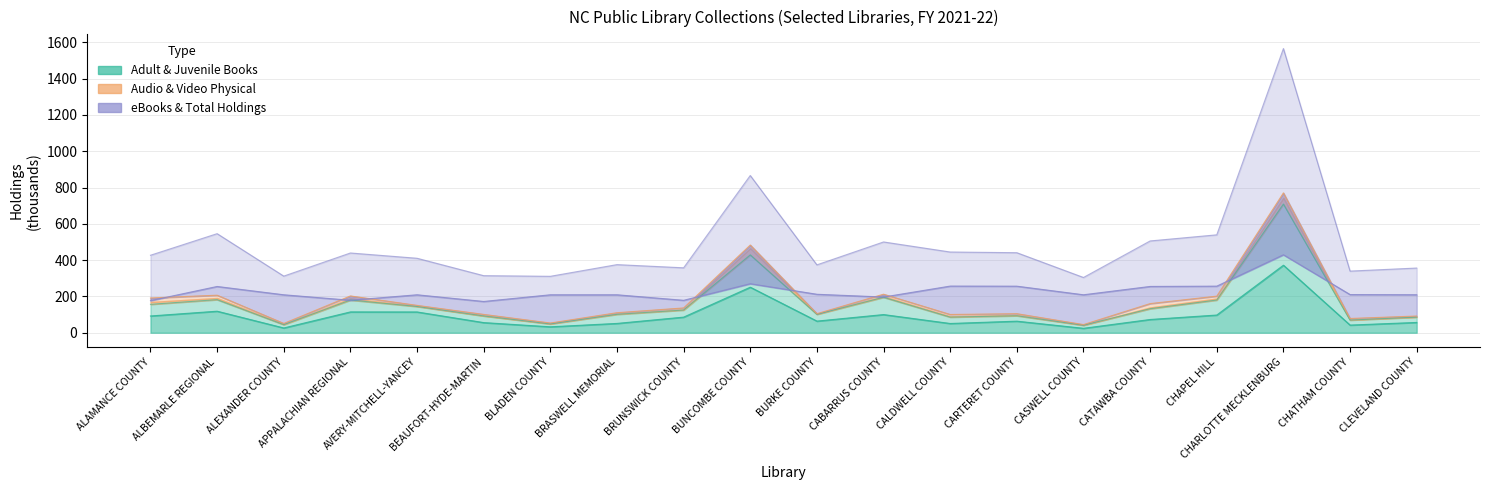

At which category is the sum across all series the highest?

CHARLOTTE MECKLENBURG